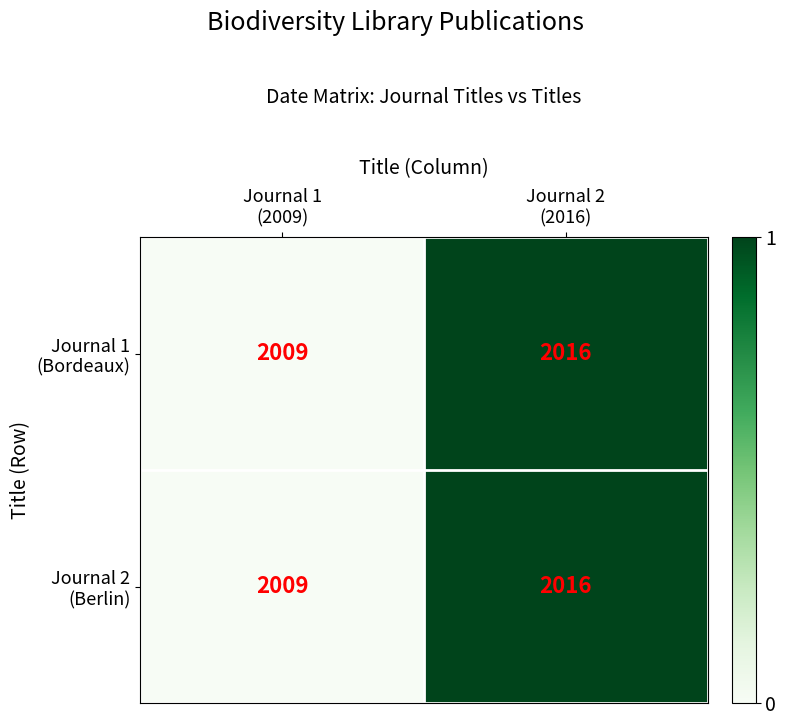

Which category has the lowest value across all series?

Journal 1
(2009)